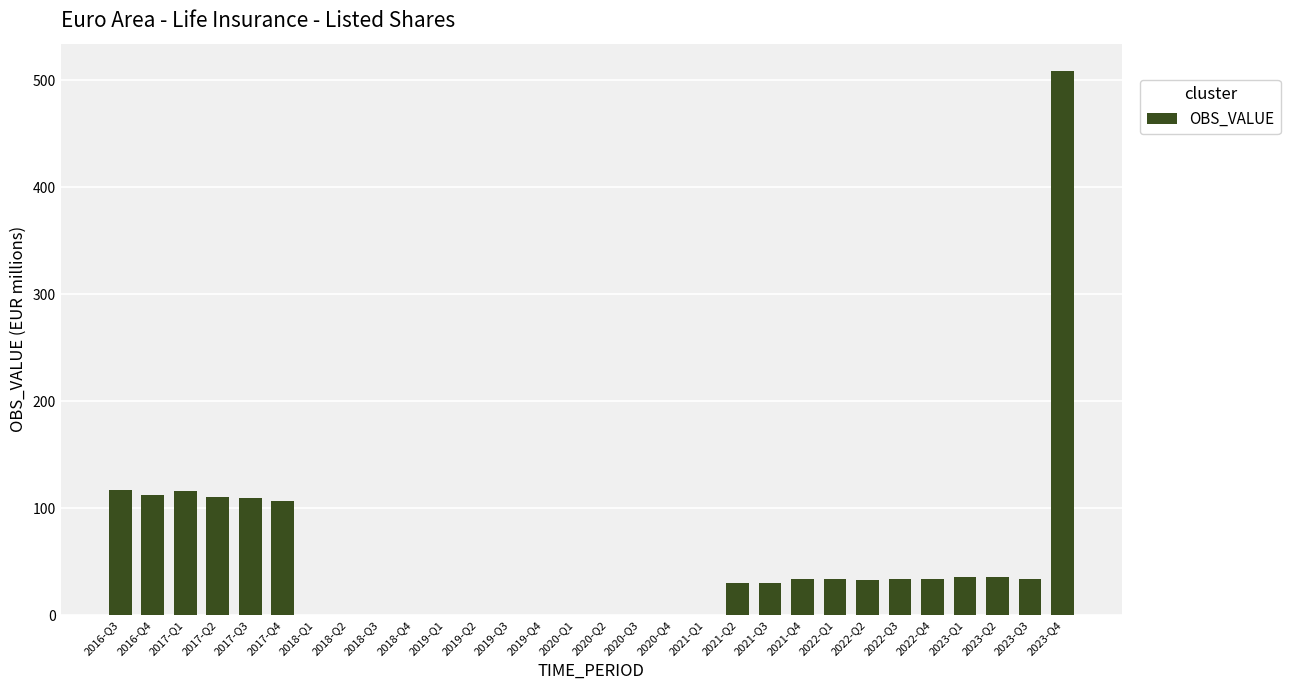

Count the number of categories in the chart.

30